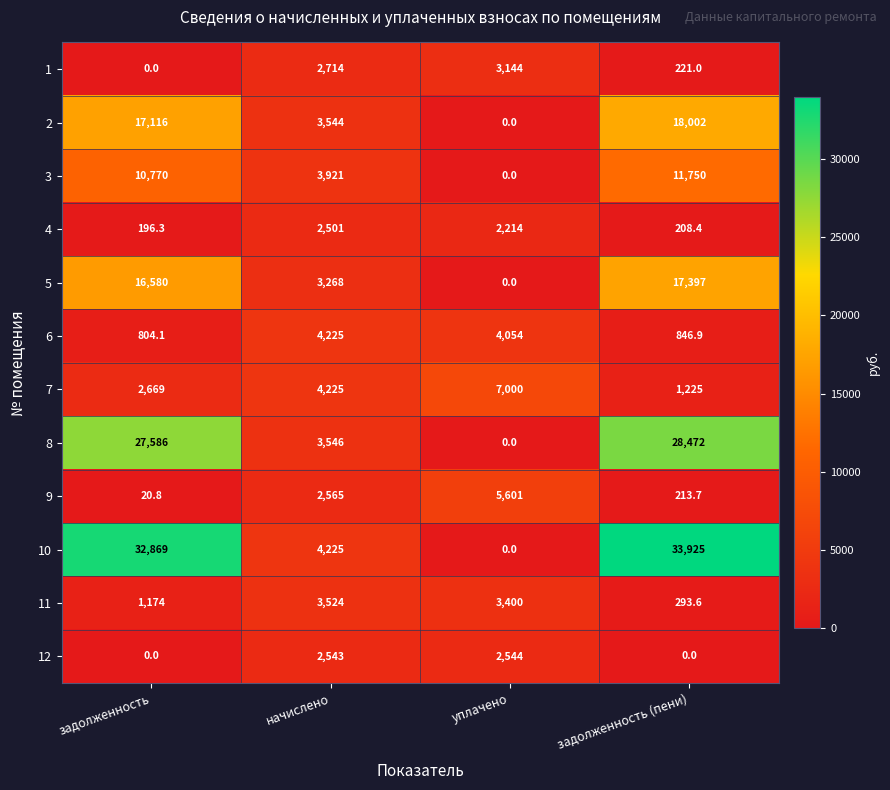

What is the maximum value shown in the chart?

33925.0